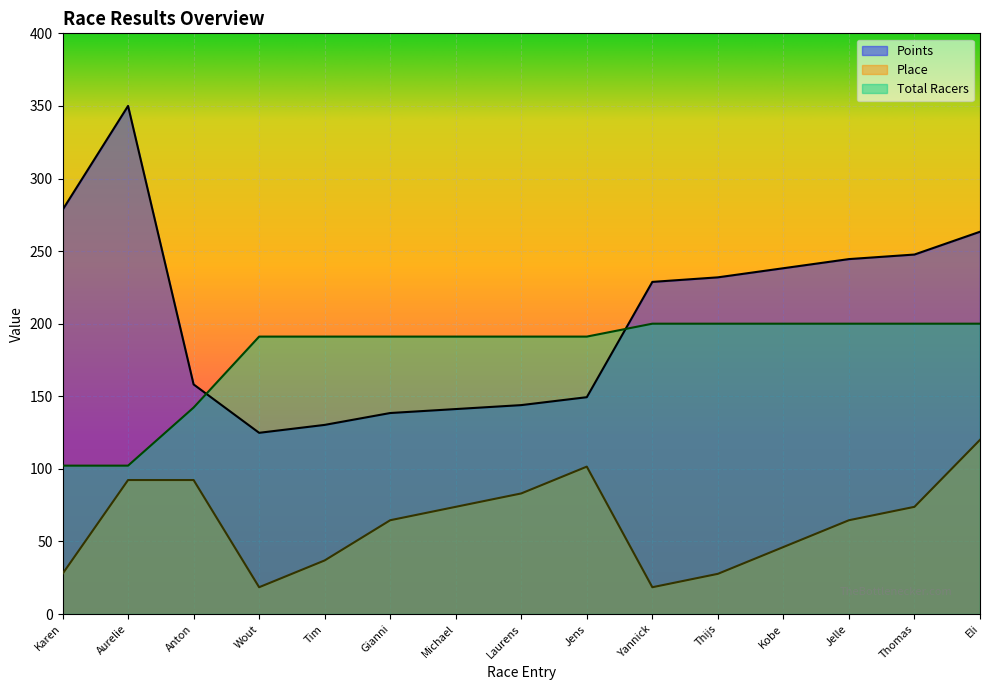

Which series has the largest range (max minus min)?

Points